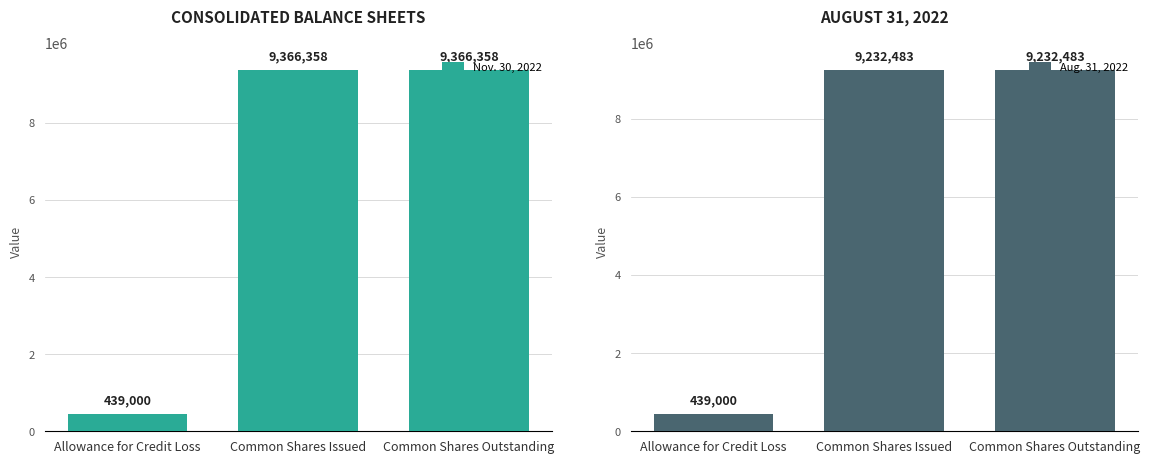

At which category does the chart reach its peak across all series?

Common Shares Issued